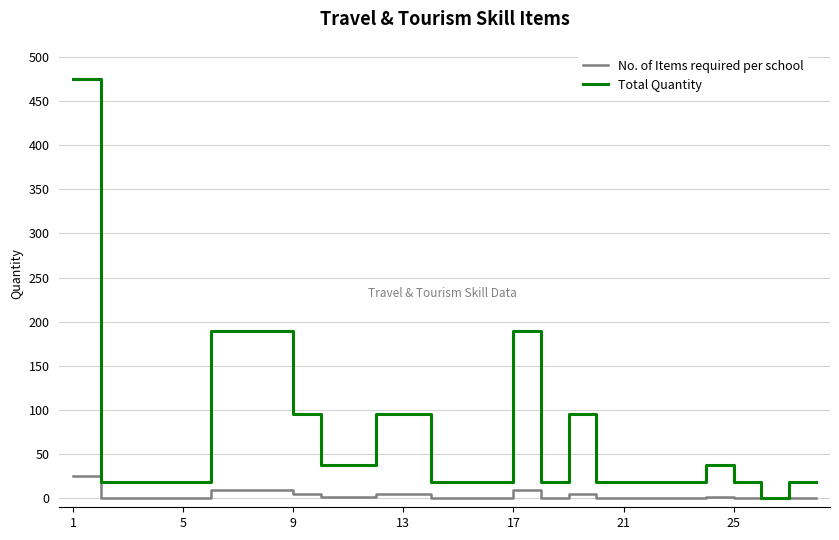

Which series has the largest total across all categories?

Total Quantity